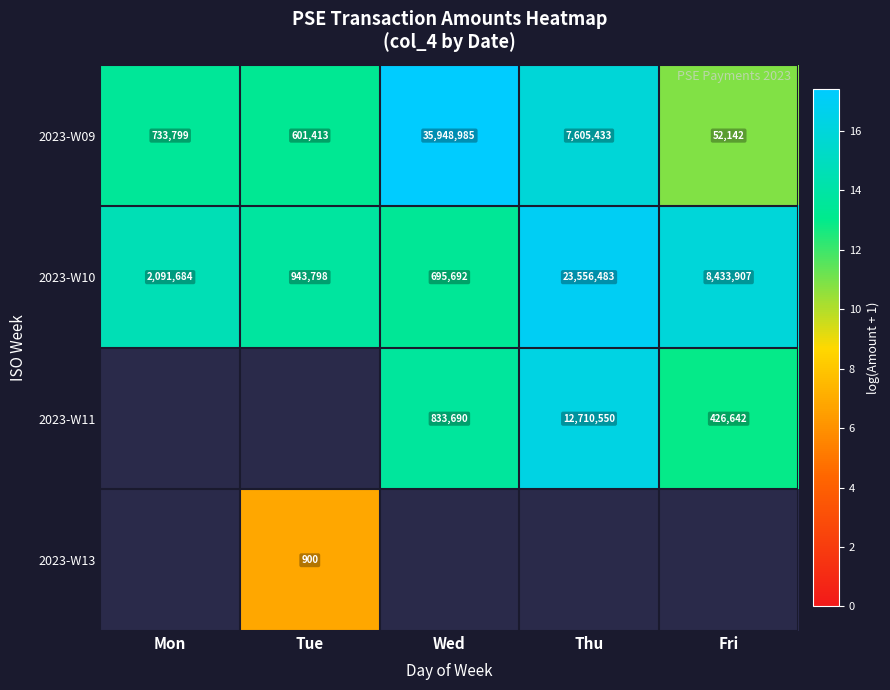

Count the number of categories in the chart.

5